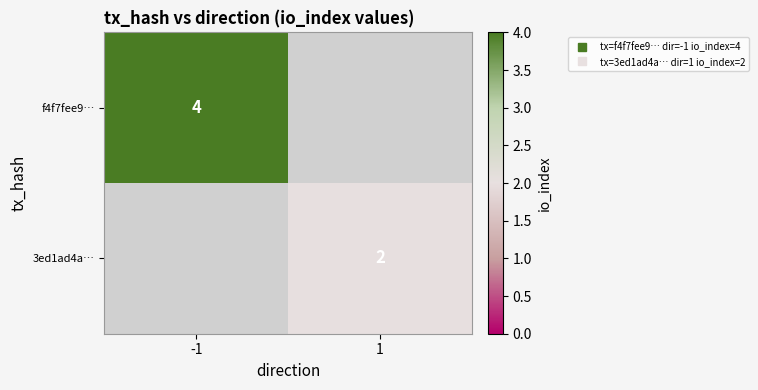

Which series has the largest total across all categories?

f4f7fee9…